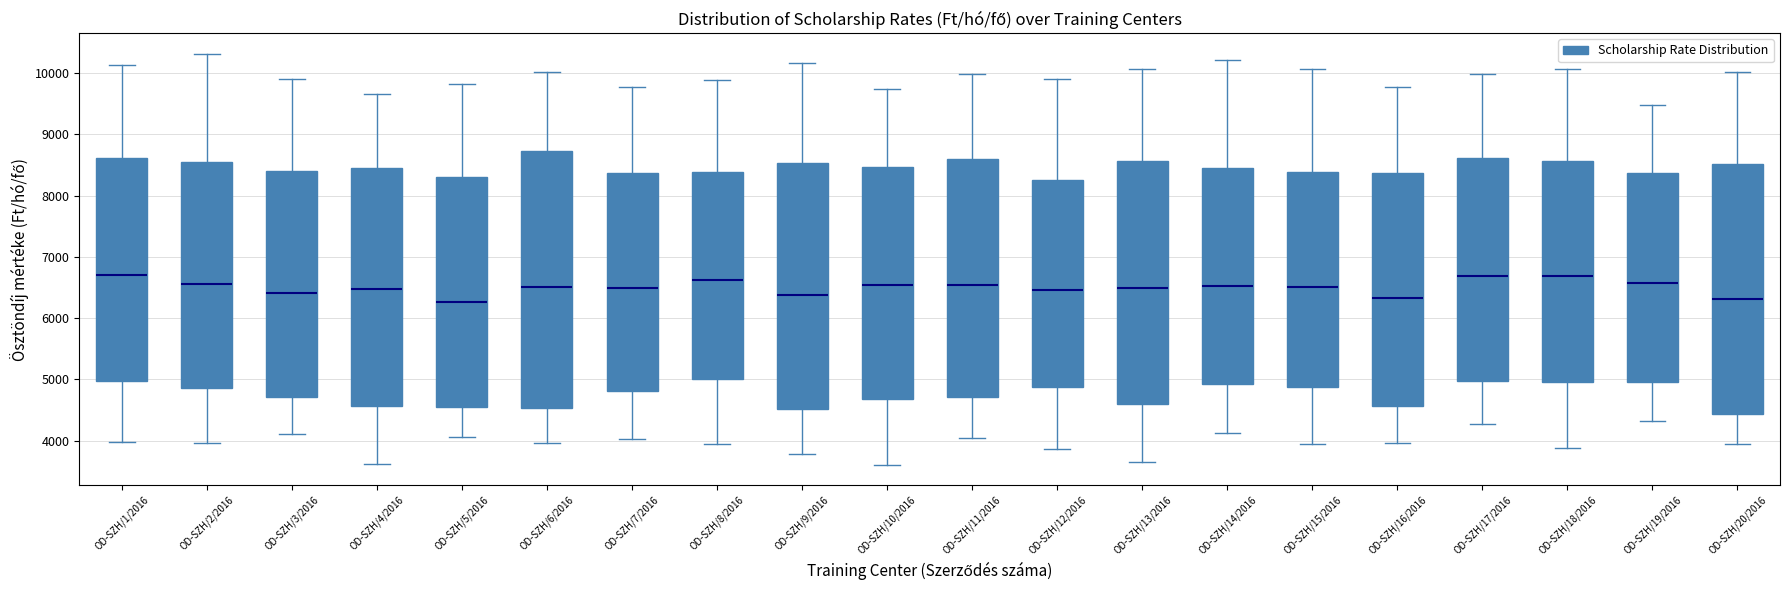

Where does the median line of the box for OD-SZH/2/2016 sit on the y-axis? The values are not printed on the chart, so give them approximately, as read against the axis.

6600